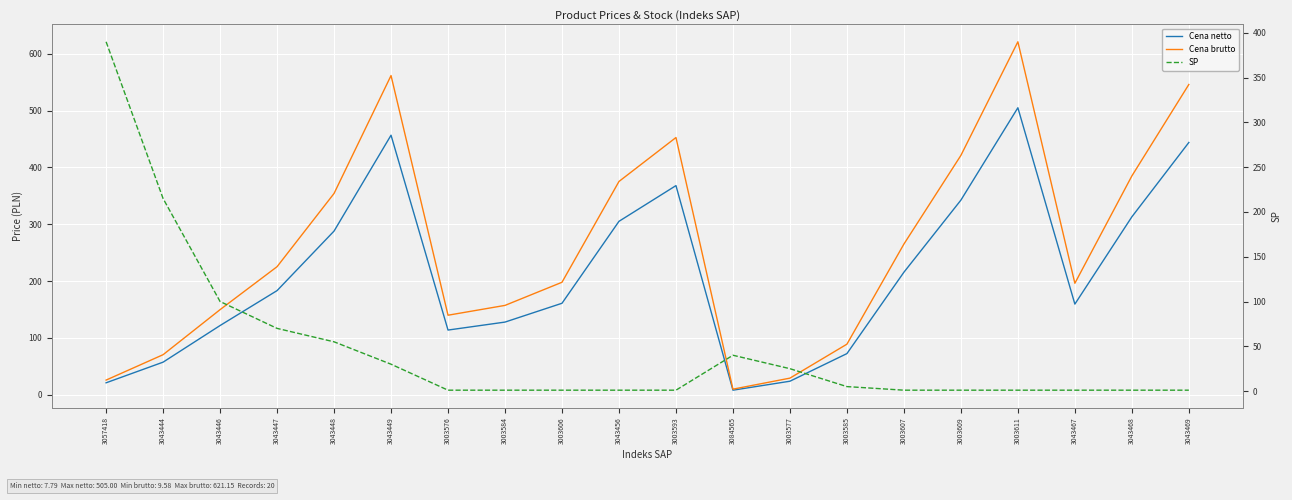

Which series has the widest spread of values?

Cena brutto